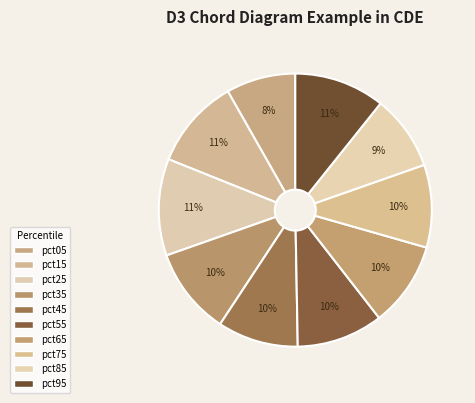

How many slices are in this pie chart?

10